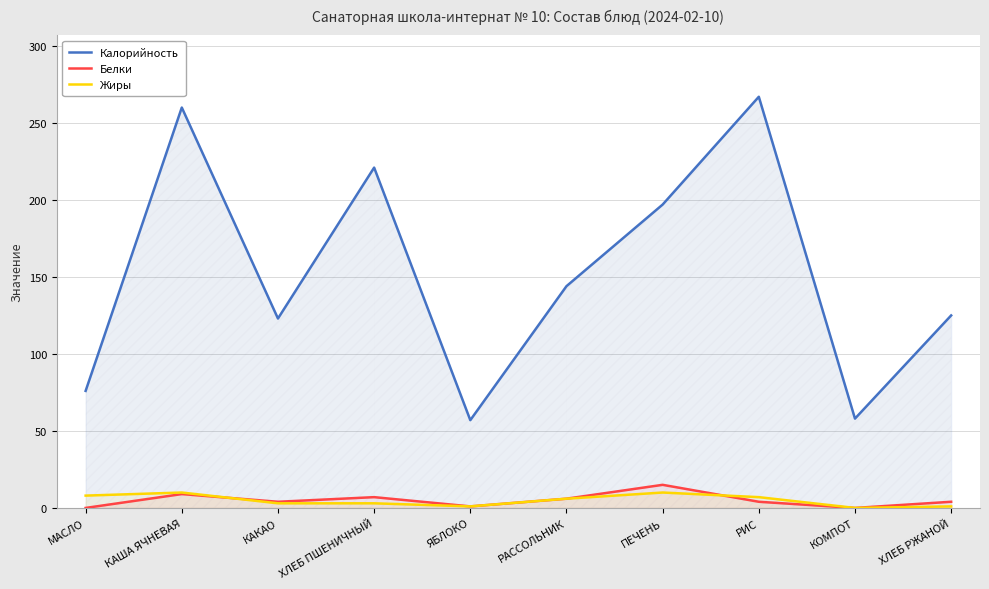

Count the Жиры values in the range 1 to 8.

7